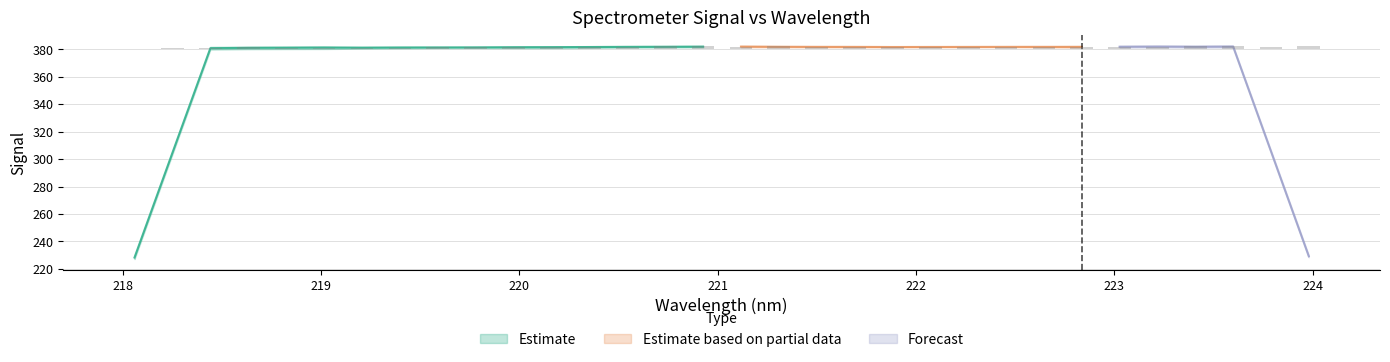

What is the change in value from 221.6902 to 222.263?

-0.1